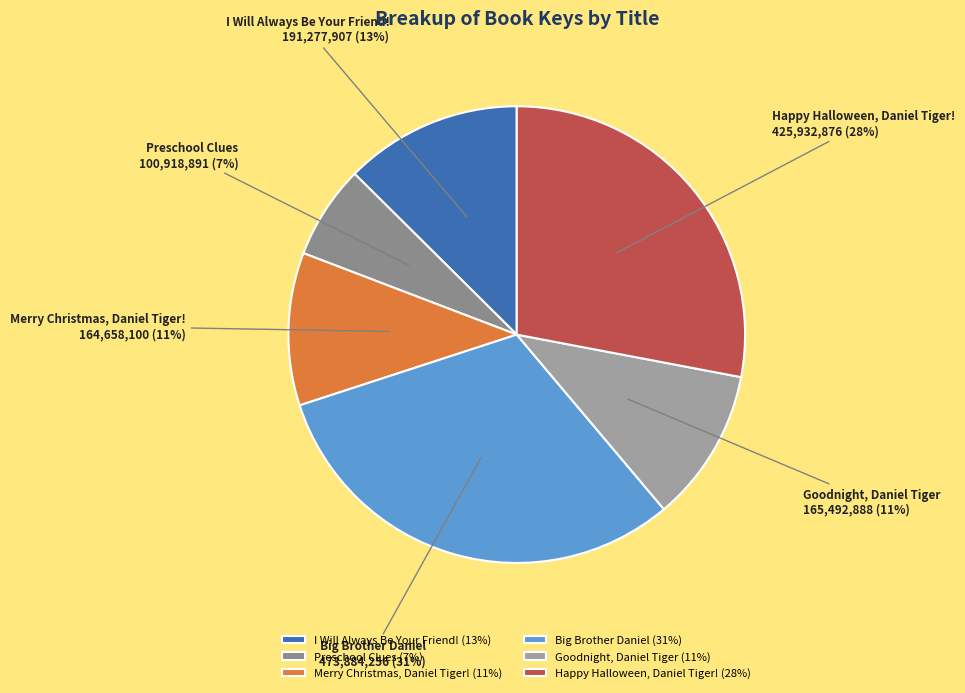

Does any single category account for the majority?

No